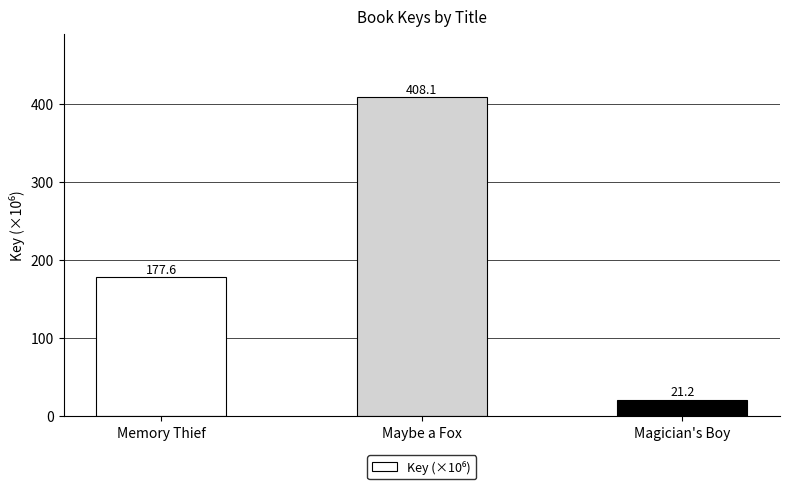

Is it true that the value at Magician's Boy is 21.2?

True